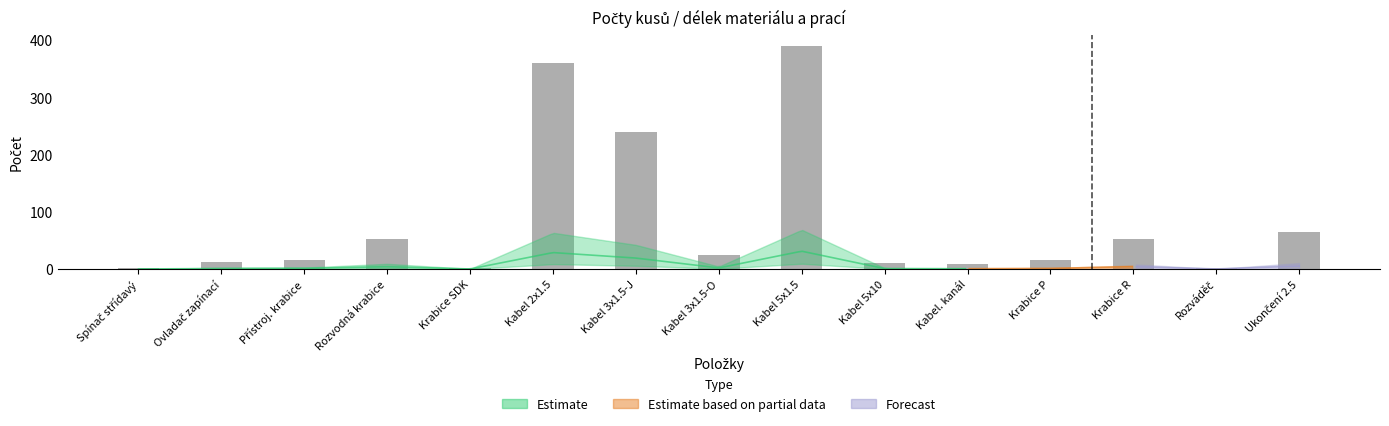

The value at Spínač střídavý is 2. True or false?

True